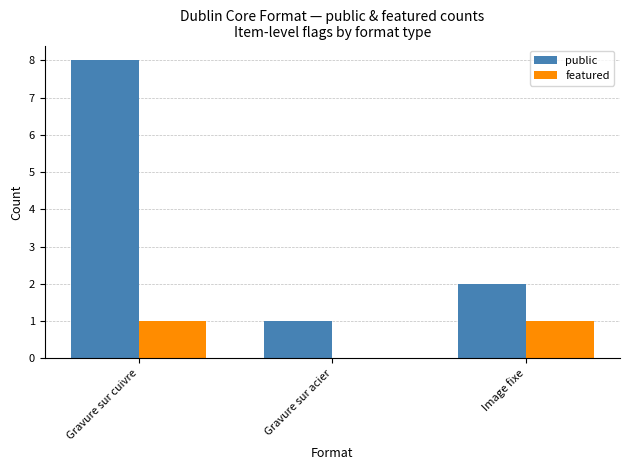

What is the sum of the public values at Gravure sur cuivre and Gravure sur acier?

9